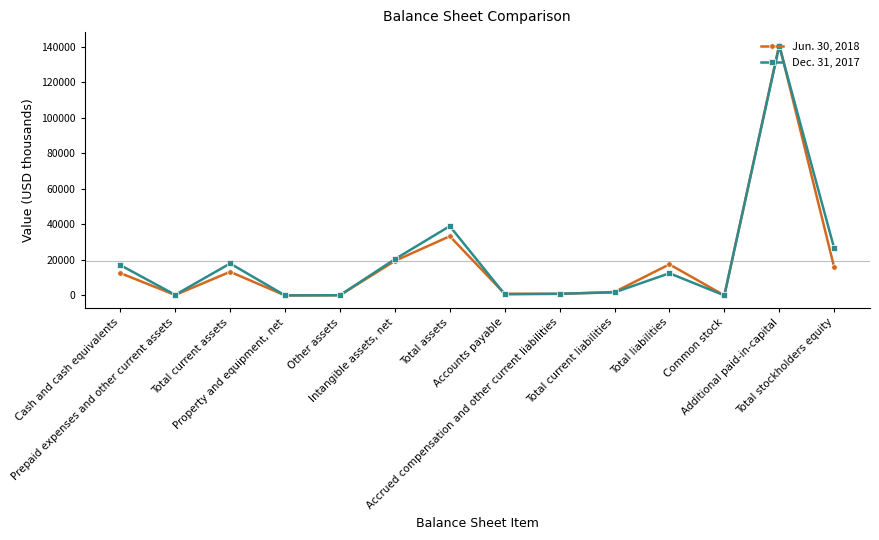

What is the greatest value displayed?

141187